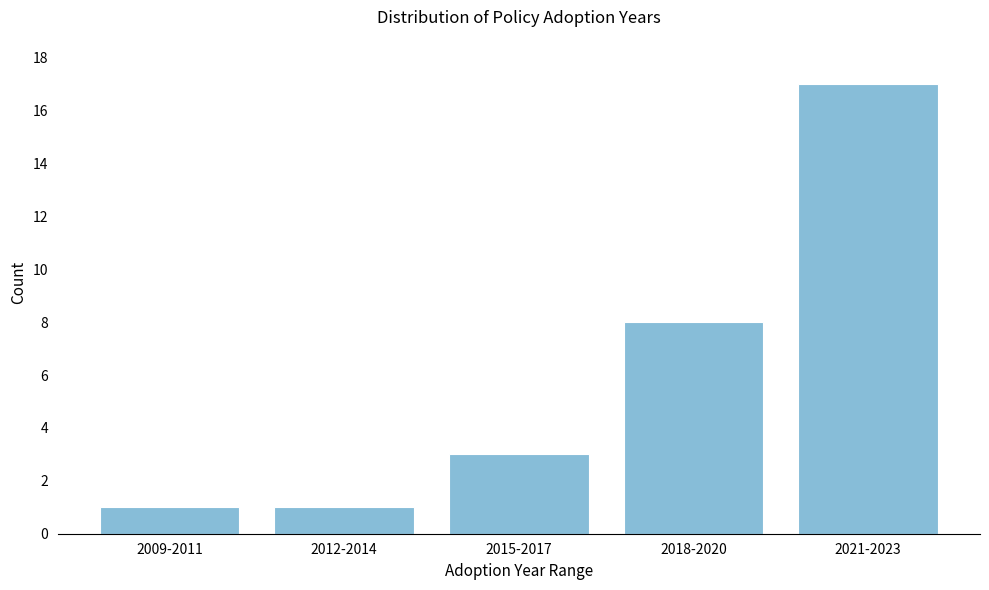

Reading left to right, list all the values displayed in this chart.

2009-2011=1	2012-2014=1	2015-2017=3	2018-2020=8	2021-2023=17